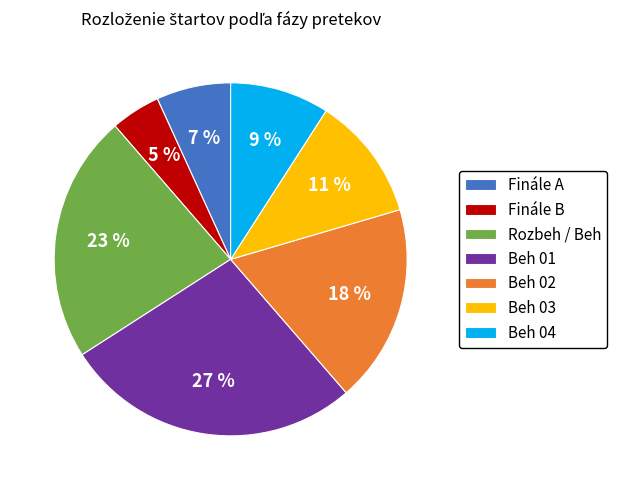

What is the ratio of the value at Beh 03 to the value at Beh 02?

0.6